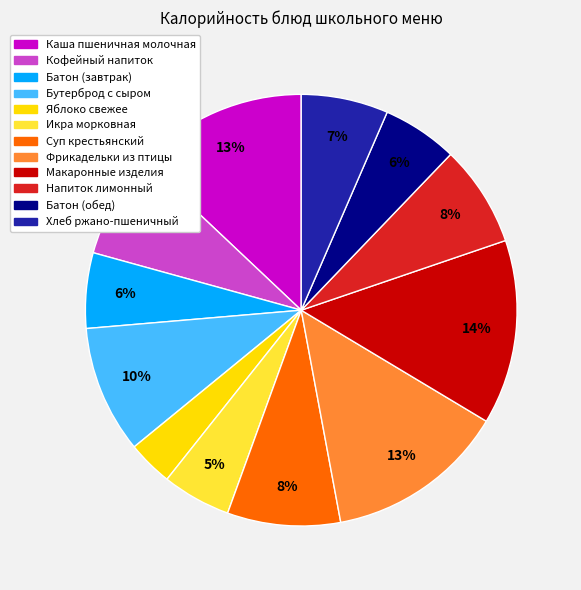

To the nearest percent, what is the average slice percentage?

8%